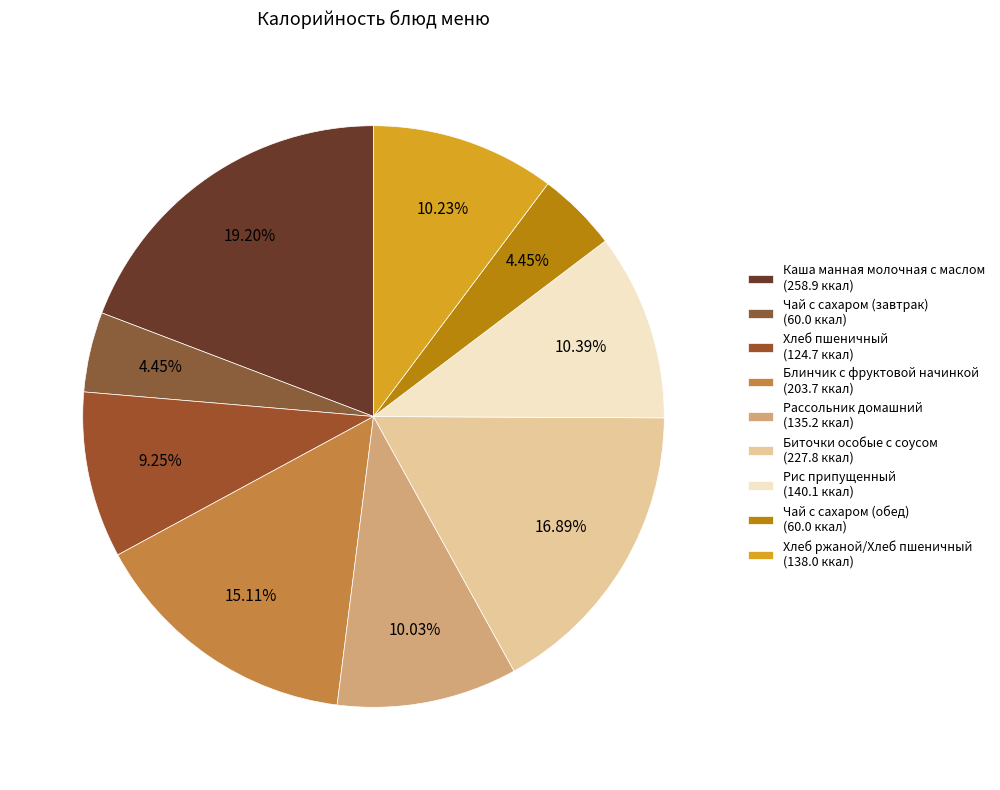

Combined, do Каша манная молочная с маслом and Хлеб пшеничный account for over 50%?

No